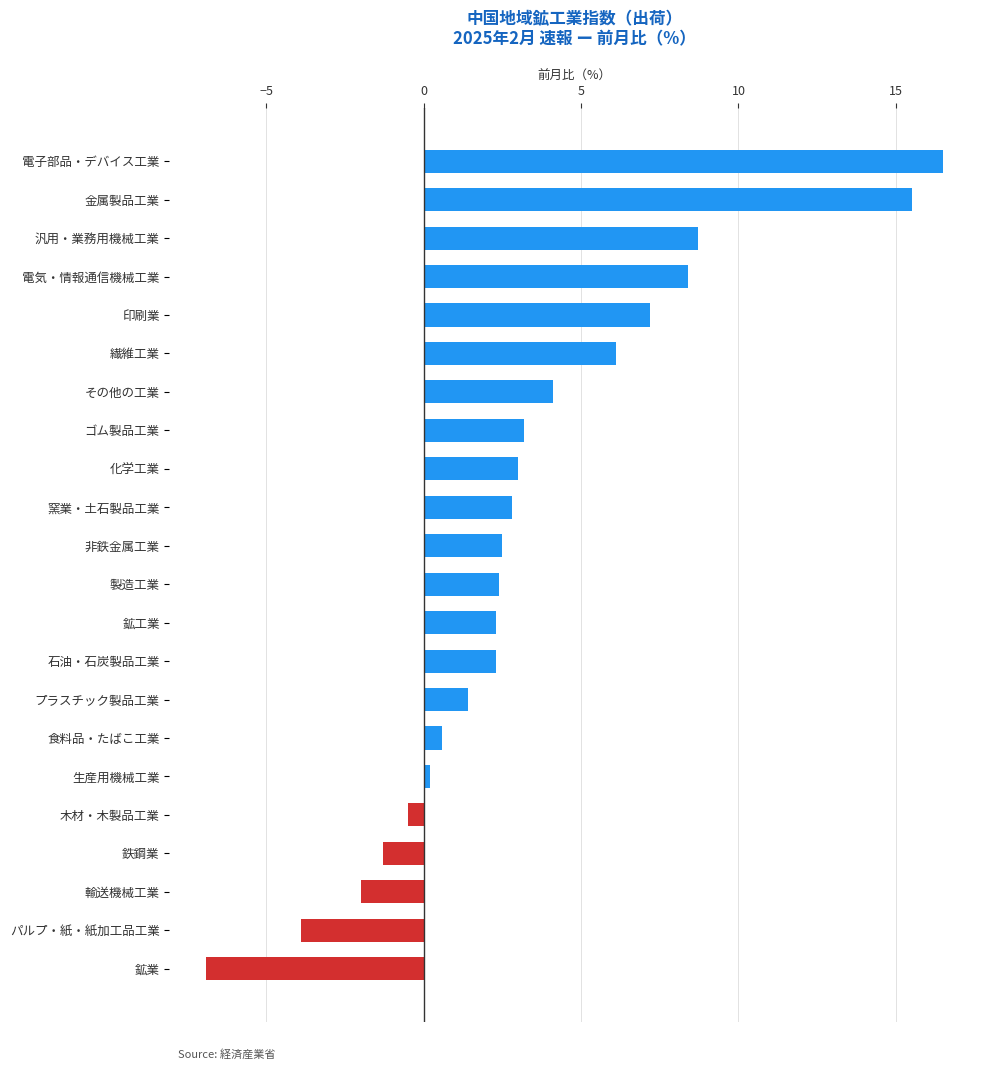

Between 金属製品工業 and 生産用機械工業, which is larger?

金属製品工業